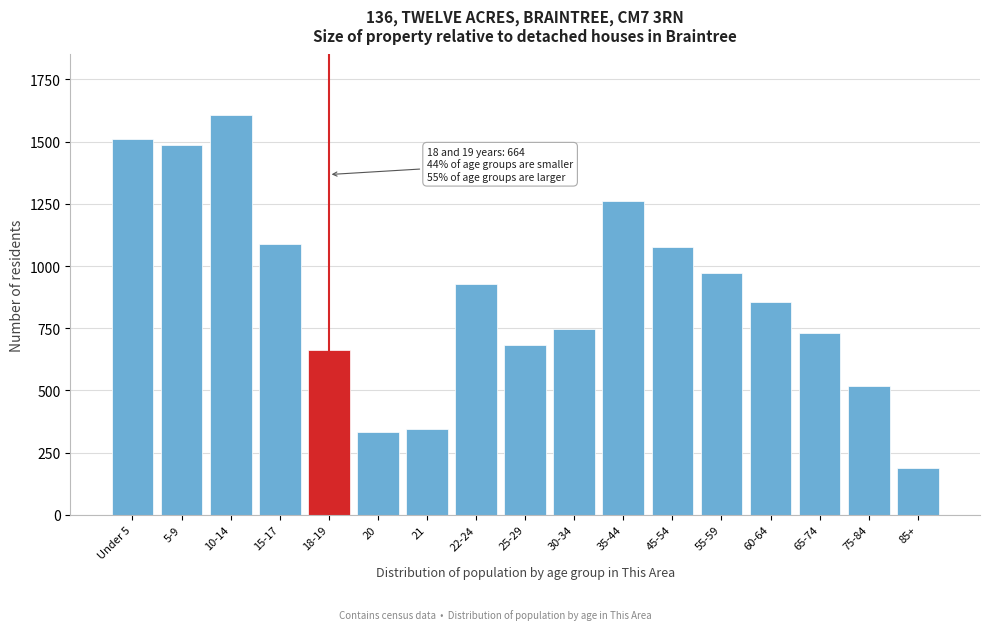

Reading right to left, extract all data points from this chart.

187	519	730	855	971	1078	1261	746	682	929	345	333	664	1089	1609	1488	1509